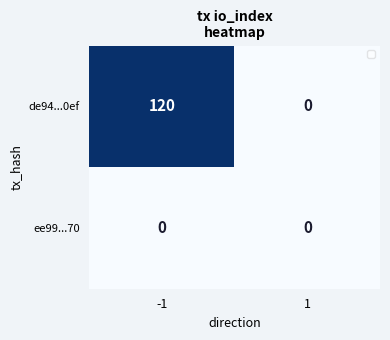

What is the maximum value shown in the chart?

120